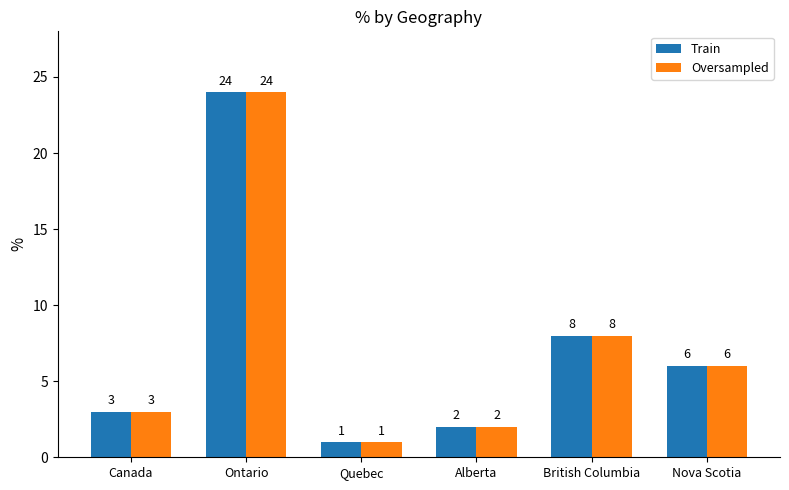

What is the sum of all Oversampled values?

44